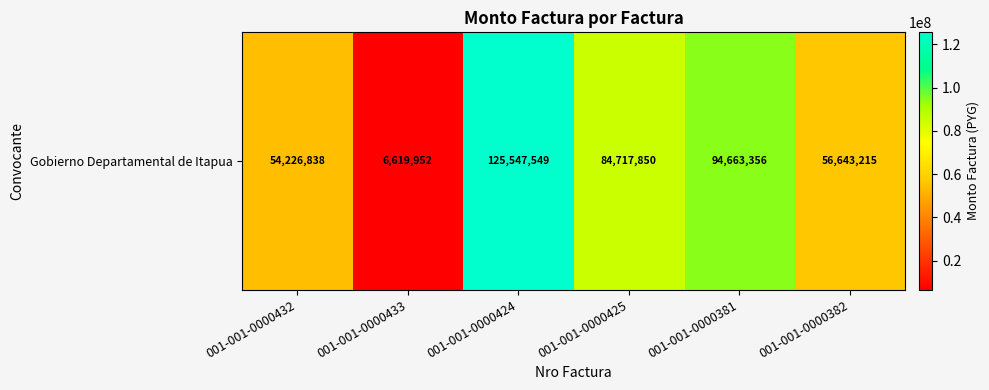

Reading left to right, what are all the values shown in this chart?

54226838	6619952	125547549	84717850	94663356	56643215